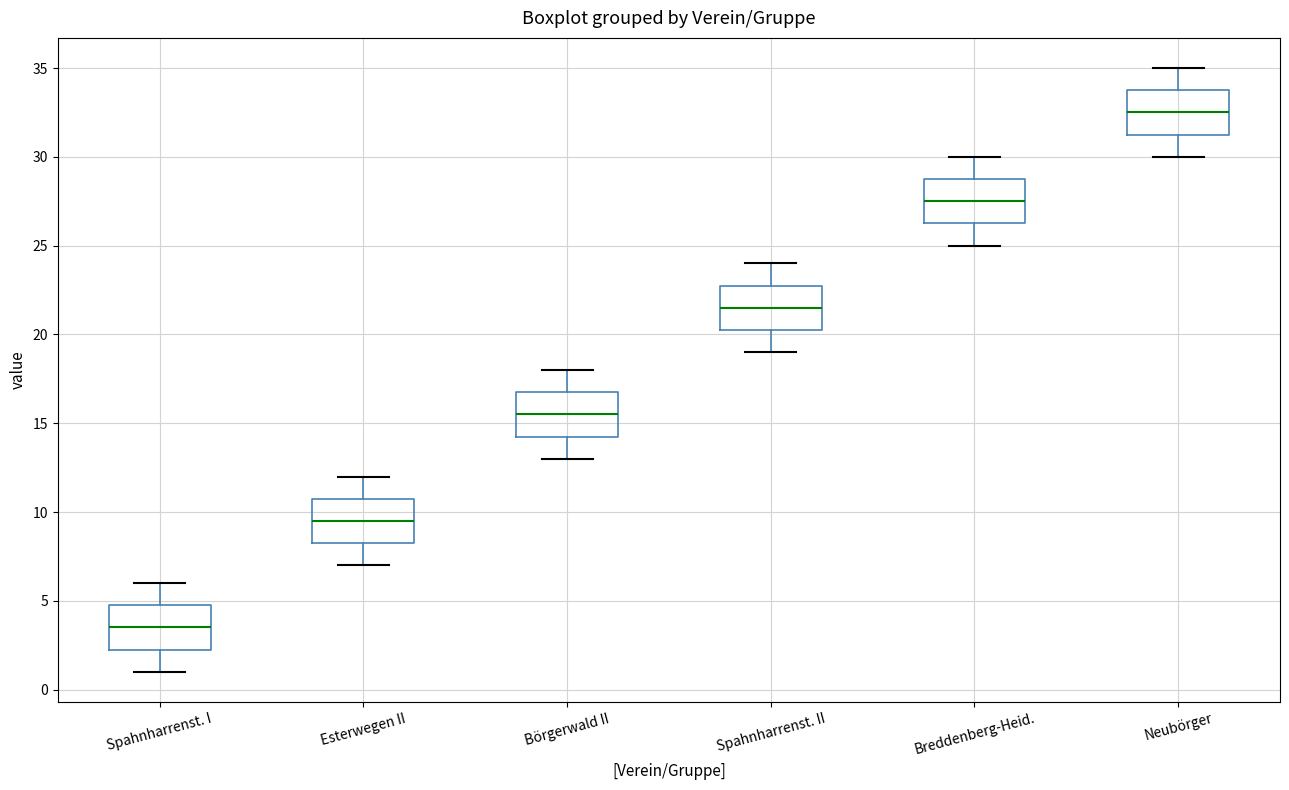

Where is the lower edge of the box for Börgerwald II on the y-axis? The values are not printed on the chart, so give them approximately, as read against the axis.

14.5